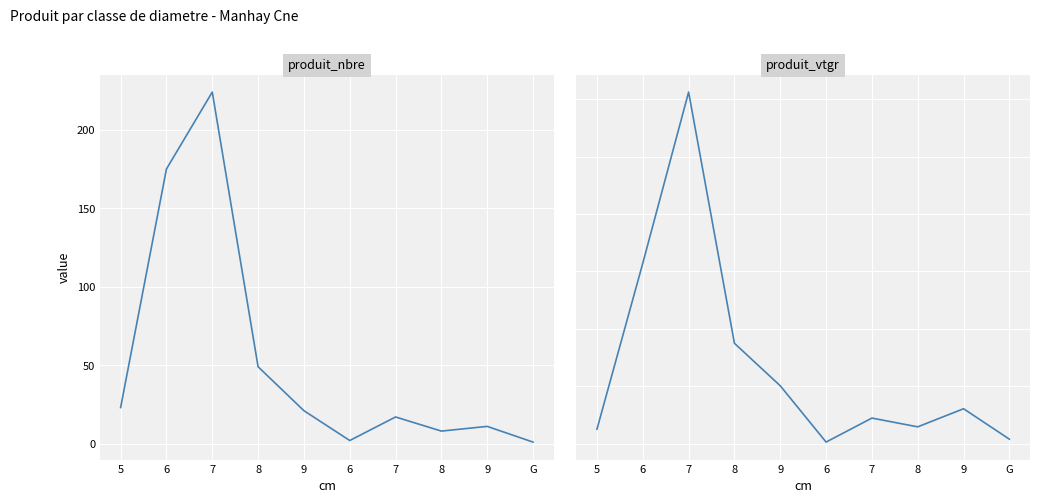

Read the produit_vtgr value at 6.

314.3